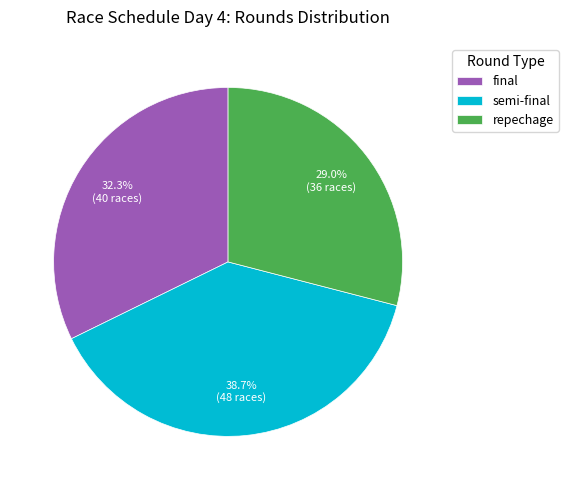

Which category has the smallest portion of the pie?

repechage